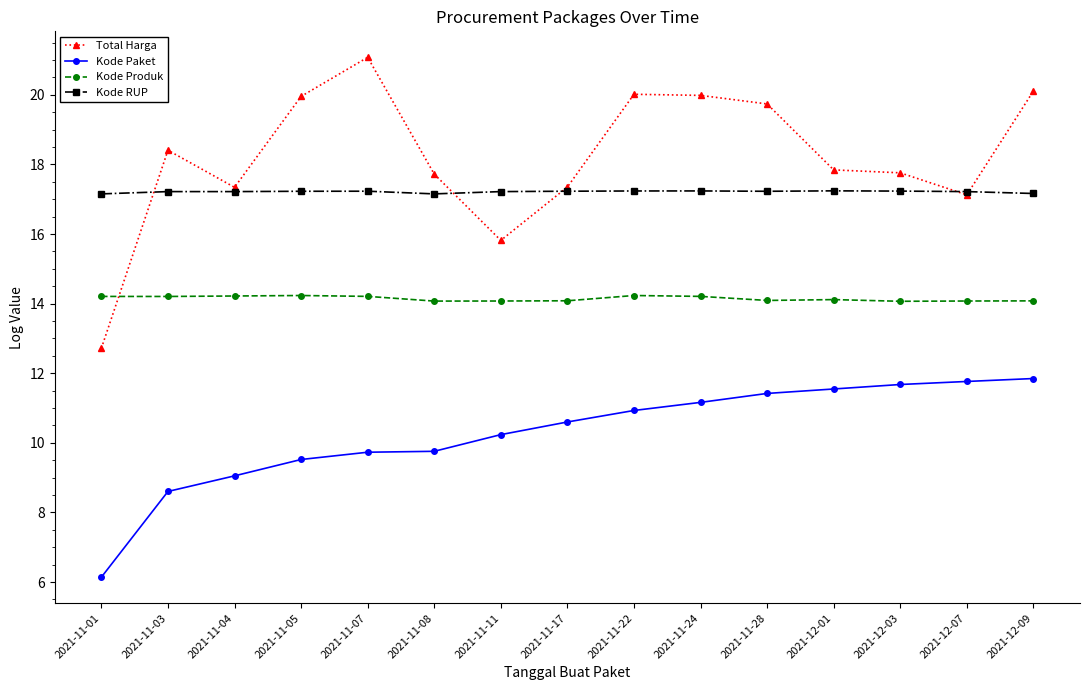

Is it true that Total Harga equals 4.3 at 2021-11-01?

False